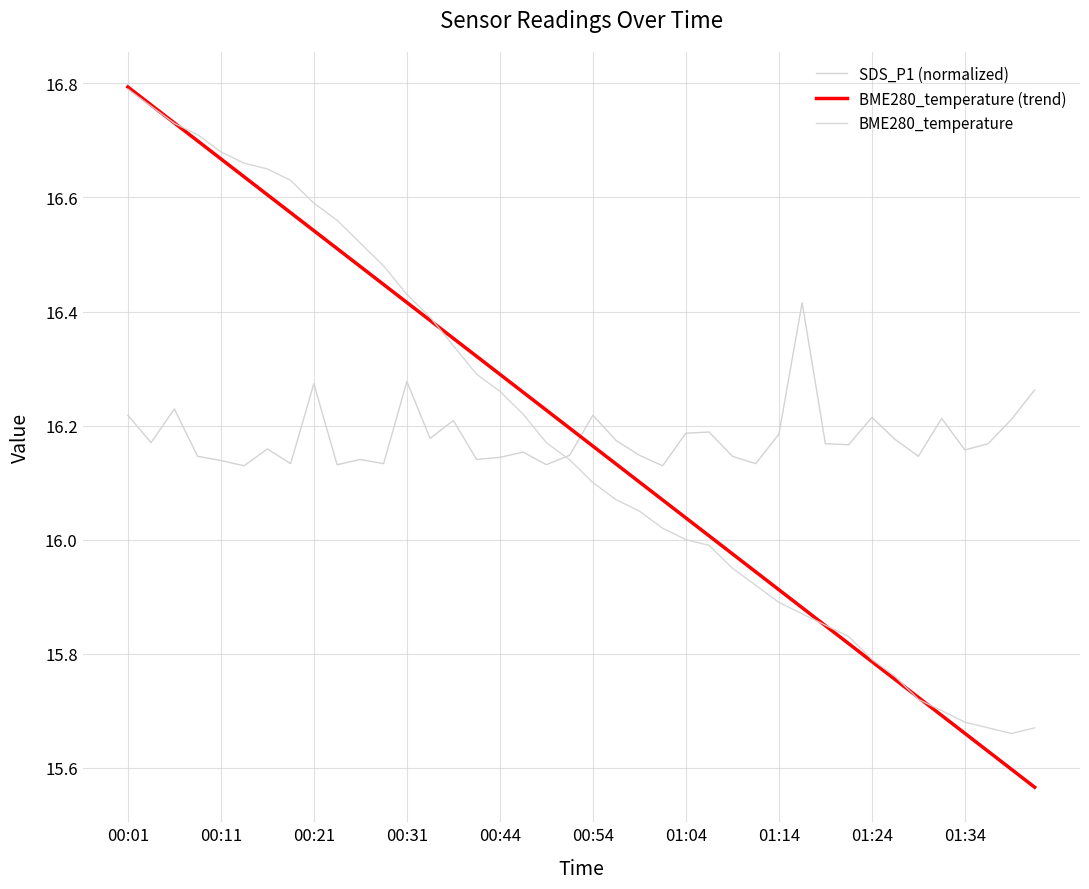

At which category does BME280_temperature reach its first local valley?

38